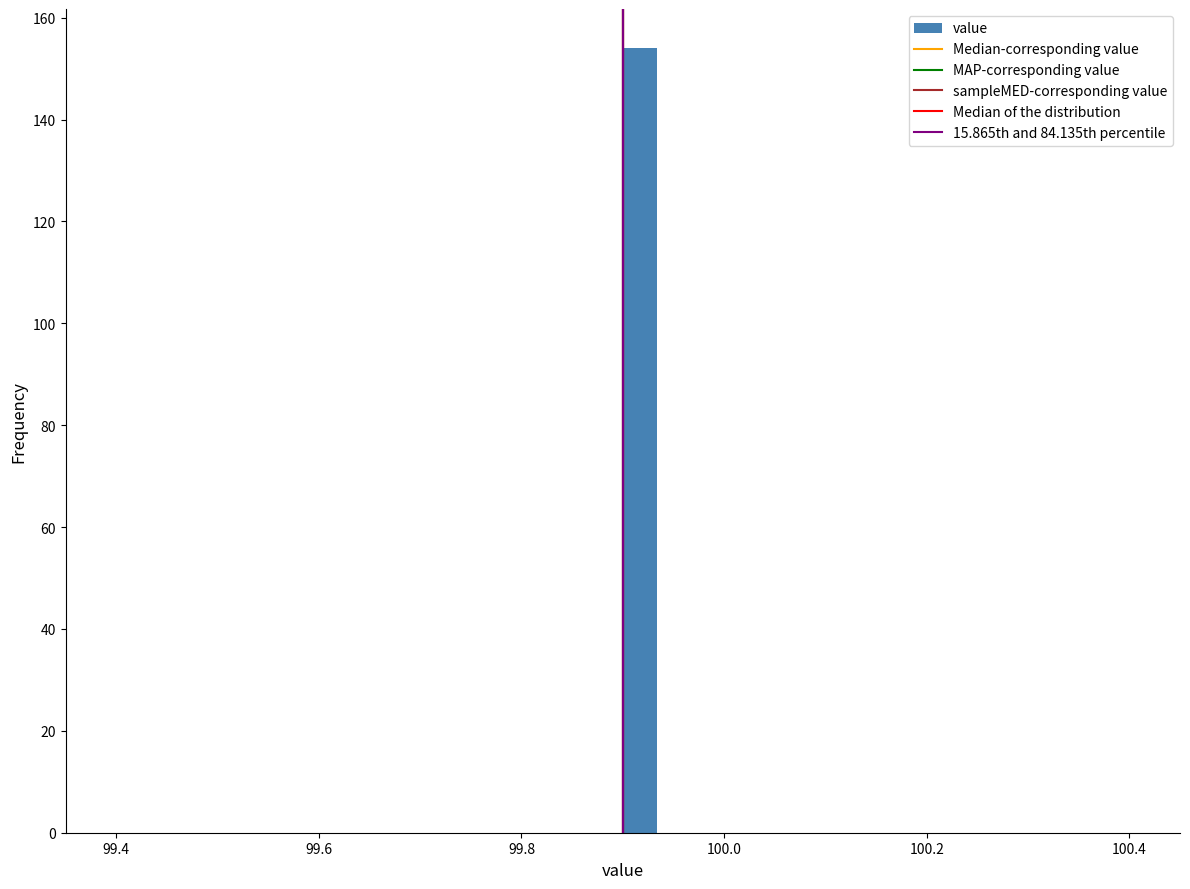

Read against the x-axis, roughly where is the centre of the tallest bar?

99.92